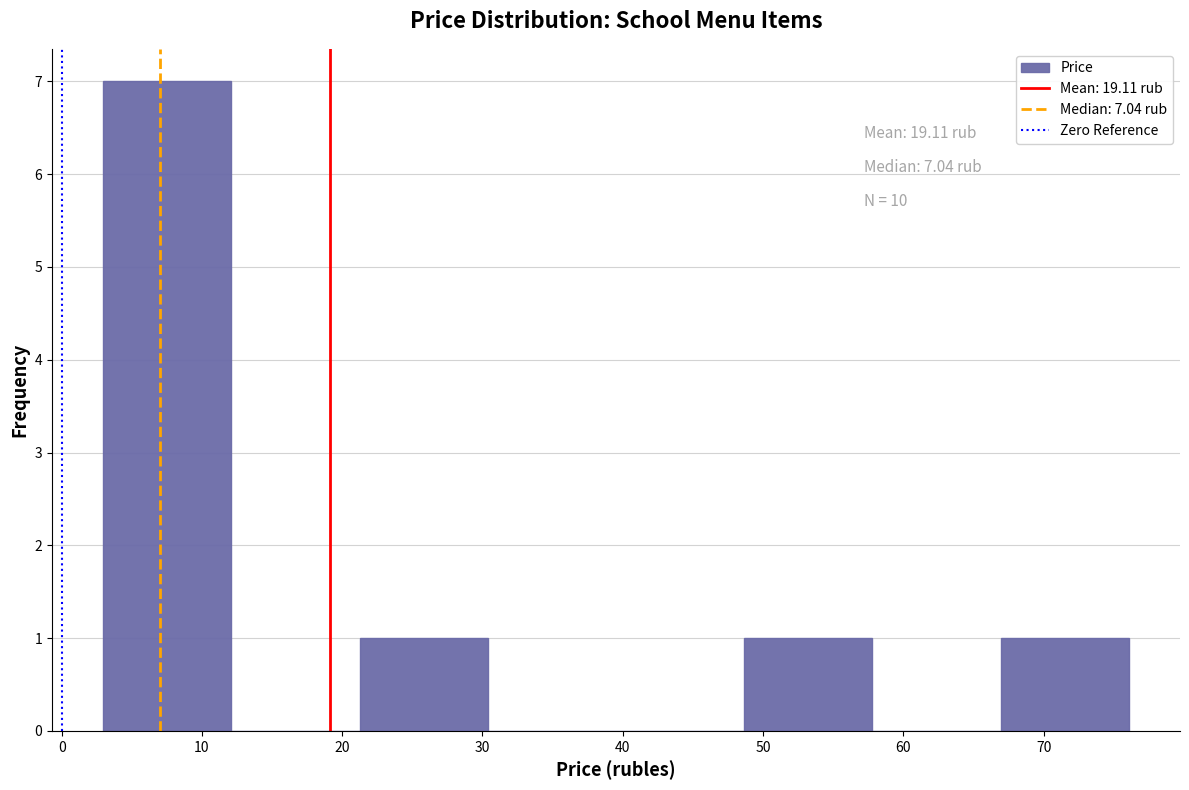

Which range on the x-axis has the tallest bar?

3 to 12